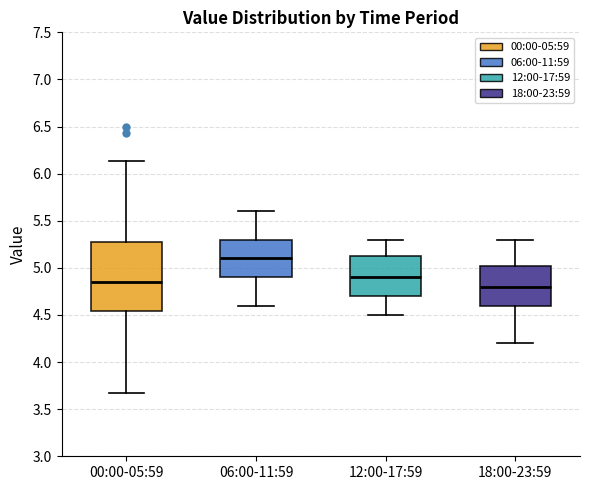

Reading left to right, read every box against the y-axis: the position of its median line, the range the box covers, and the ends of its whiskers. The values are not printed on the chart, so give them approximately, as read against the axis.

00:00-05:59: median 4.85, box 4.55 to 5.30, whiskers 3.65 to 6.15
06:00-11:59: median 5.10, box 4.90 to 5.30, whiskers 4.60 to 5.60
12:00-17:59: median 4.90, box 4.70 to 5.15, whiskers 4.50 to 5.30
18:00-23:59: median 4.80, box 4.60 to 5.05, whiskers 4.20 to 5.30